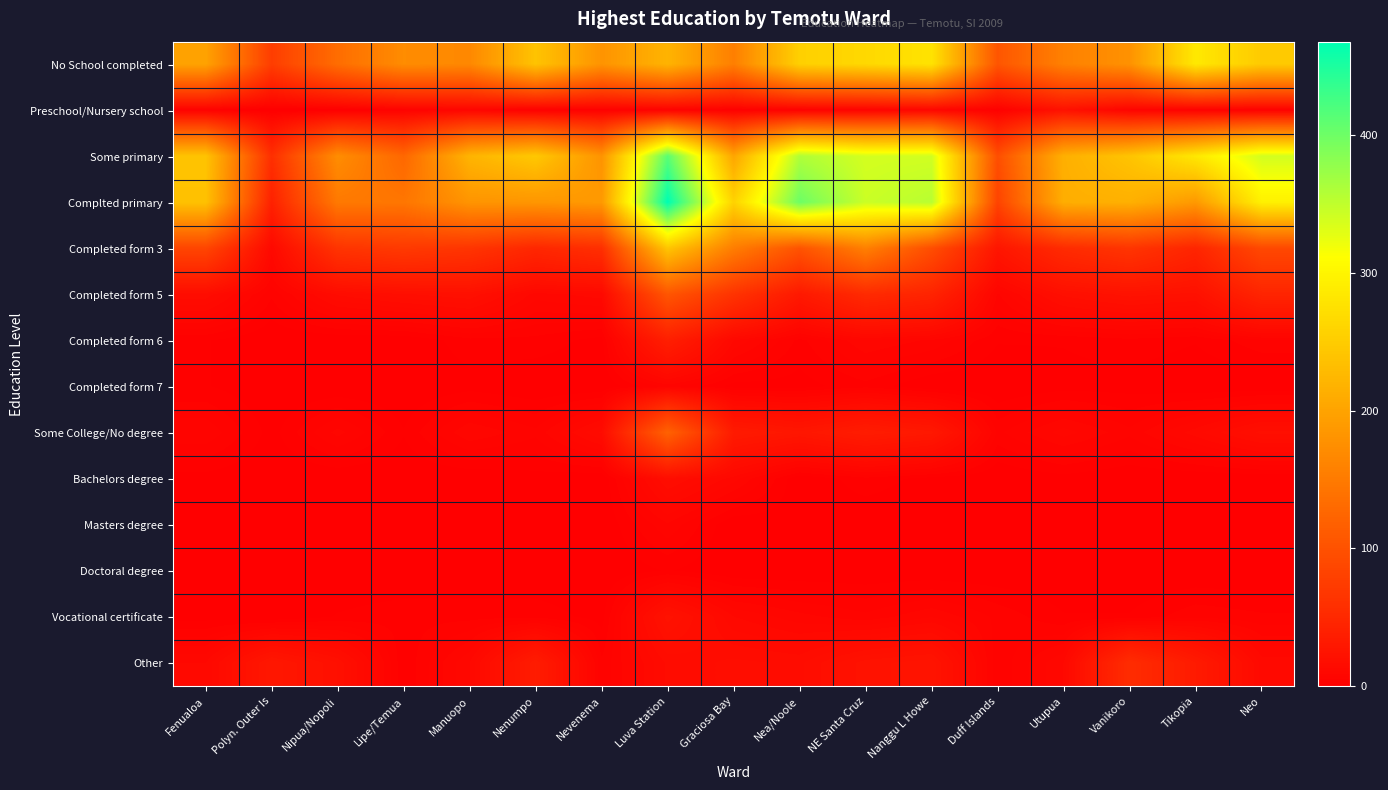

Reading left to right, list all the values displayed in this chart.

No School completed: Fenualoa=199	Polyn. Outer Is=76	Nipua/Nopoli=134	Lipe/Temua=172	Manuopo=167	Nenumpo=239	Nevenema=181	Luva Station=220	Graciosa Bay=156	Nea/Noole=255	NE Santa Cruz=265	Nanggu L Howe=278	Duff Islands=105	Utupua=158	Vanikoro=179	Tikopia=285	Neo=248
Preschool/Nursery school: Fenualoa=3	Polyn. Outer Is=0	Nipua/Nopoli=0	Lipe/Temua=4	Manuopo=8	Nenumpo=2	Nevenema=2	Luva Station=4	Graciosa Bay=2	Nea/Noole=3	NE Santa Cruz=5	Nanggu L Howe=9	Duff Islands=2	Utupua=22	Vanikoro=6	Tikopia=3	Neo=3
Some primary: Fenualoa=239	Polyn. Outer Is=58	Nipua/Nopoli=173	Lipe/Temua=127	Manuopo=221	Nenumpo=245	Nevenema=181	Luva Station=412	Graciosa Bay=203	Nea/Noole=360	NE Santa Cruz=338	Nanggu L Howe=340	Duff Islands=96	Utupua=215	Vanikoro=240	Tikopia=284	Neo=339
Complted primary: Fenualoa=237	Polyn. Outer Is=41	Nipua/Nopoli=149	Lipe/Temua=145	Manuopo=182	Nenumpo=184	Nevenema=188	Luva Station=468	Graciosa Bay=258	Nea/Noole=401	NE Santa Cruz=344	Nanggu L Howe=355	Duff Islands=83	Utupua=213	Vanikoro=216	Tikopia=188	Neo=295
Completed form 3: Fenualoa=85	Polyn. Outer Is=12	Nipua/Nopoli=64	Lipe/Temua=71	Manuopo=65	Nenumpo=48	Nevenema=58	Luva Station=242	Graciosa Bay=154	Nea/Noole=102	NE Santa Cruz=157	Nanggu L Howe=95	Duff Islands=27	Utupua=53	Vanikoro=65	Tikopia=46	Neo=89
Completed form 5: Fenualoa=16	Polyn. Outer Is=4	Nipua/Nopoli=15	Lipe/Temua=18	Manuopo=20	Nenumpo=10	Nevenema=12	Luva Station=105	Graciosa Bay=63	Nea/Noole=31	NE Santa Cruz=52	Nanggu L Howe=44	Duff Islands=7	Utupua=19	Vanikoro=23	Tikopia=21	Neo=45
Completed form 6: Fenualoa=2	Polyn. Outer Is=0	Nipua/Nopoli=0	Lipe/Temua=0	Manuopo=3	Nenumpo=3	Nevenema=1	Luva Station=38	Graciosa Bay=11	Nea/Noole=3	NE Santa Cruz=9	Nanggu L Howe=7	Duff Islands=2	Utupua=2	Vanikoro=3	Tikopia=2	Neo=5
Completed form 7: Fenualoa=2	Polyn. Outer Is=0	Nipua/Nopoli=0	Lipe/Temua=0	Manuopo=1	Nenumpo=0	Nevenema=0	Luva Station=6	Graciosa Bay=1	Nea/Noole=1	NE Santa Cruz=3	Nanggu L Howe=0	Duff Islands=0	Utupua=1	Vanikoro=1	Tikopia=0	Neo=0
Some College/No degree: Fenualoa=7	Polyn. Outer Is=1	Nipua/Nopoli=8	Lipe/Temua=2	Manuopo=9	Nenumpo=6	Nevenema=15	Luva Station=120	Graciosa Bay=33	Nea/Noole=28	NE Santa Cruz=35	Nanggu L Howe=30	Duff Islands=5	Utupua=10	Vanikoro=6	Tikopia=12	Neo=19
Bachelors degree: Fenualoa=1	Polyn. Outer Is=0	Nipua/Nopoli=0	Lipe/Temua=0	Manuopo=0	Nenumpo=1	Nevenema=0	Luva Station=17	Graciosa Bay=10	Nea/Noole=0	NE Santa Cruz=3	Nanggu L Howe=1	Duff Islands=0	Utupua=1	Vanikoro=0	Tikopia=0	Neo=0
Masters degree: Fenualoa=0	Polyn. Outer Is=0	Nipua/Nopoli=0	Lipe/Temua=0	Manuopo=0	Nenumpo=0	Nevenema=0	Luva Station=7	Graciosa Bay=0	Nea/Noole=1	NE Santa Cruz=0	Nanggu L Howe=0	Duff Islands=1	Utupua=0	Vanikoro=0	Tikopia=0	Neo=0
Doctoral degree: Fenualoa=0	Polyn. Outer Is=0	Nipua/Nopoli=0	Lipe/Temua=0	Manuopo=0	Nenumpo=0	Nevenema=0	Luva Station=2	Graciosa Bay=0	Nea/Noole=0	NE Santa Cruz=0	Nanggu L Howe=0	Duff Islands=0	Utupua=0	Vanikoro=0	Tikopia=0	Neo=0
Vocational certificate: Fenualoa=1	Polyn. Outer Is=0	Nipua/Nopoli=2	Lipe/Temua=3	Manuopo=3	Nenumpo=3	Nevenema=1	Luva Station=23	Graciosa Bay=11	Nea/Noole=8	NE Santa Cruz=6	Nanggu L Howe=9	Duff Islands=5	Utupua=2	Vanikoro=2	Tikopia=5	Neo=4
Other: Fenualoa=11	Polyn. Outer Is=29	Nipua/Nopoli=20	Lipe/Temua=2	Manuopo=11	Nenumpo=35	Nevenema=4	Luva Station=15	Graciosa Bay=17	Nea/Noole=16	NE Santa Cruz=23	Nanggu L Howe=25	Duff Islands=4	Utupua=11	Vanikoro=55	Tikopia=33	Neo=12